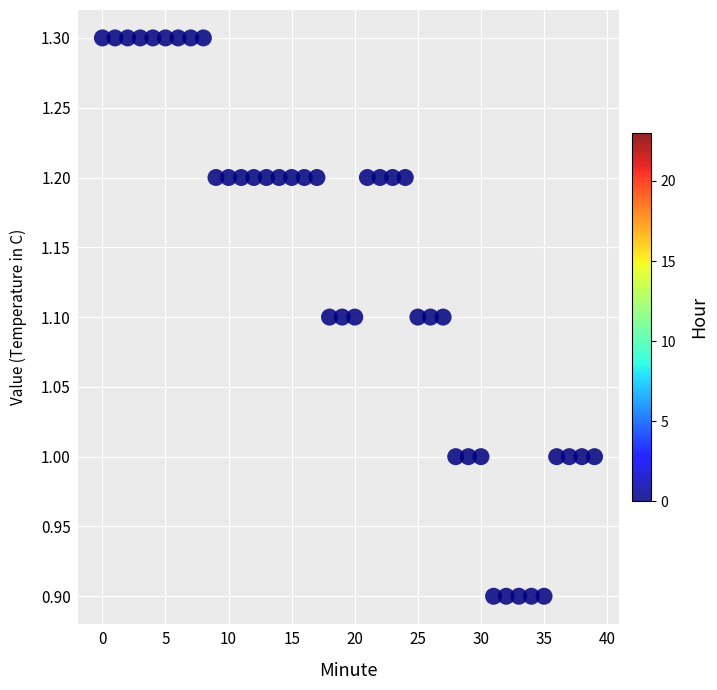

What is the range of Y values (max minus min)?

0.4